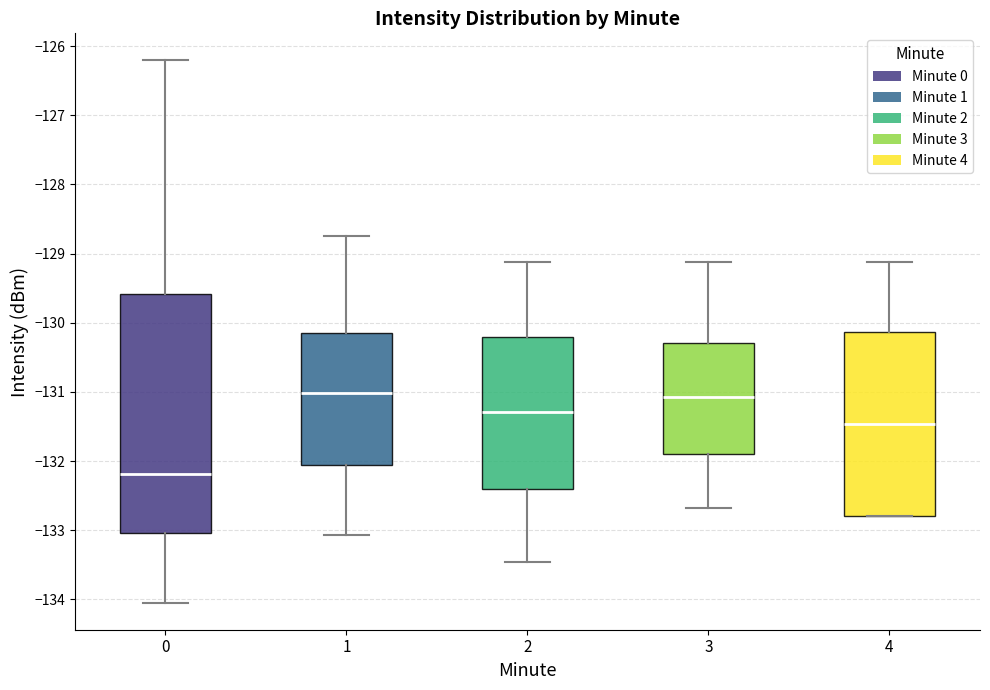

Reading left to right, read every box against the y-axis: the position of its median line, the range the box covers, and the ends of its whiskers. The values are not printed on the chart, so give them approximately, as read against the axis.

0: median -132.2, box -133.0 to -129.6, whiskers -134.0 to -126.2
1: median -131.0, box -132.1 to -130.1, whiskers -133.1 to -128.7
2: median -131.3, box -132.4 to -130.2, whiskers -133.5 to -129.1
3: median -131.1, box -131.9 to -130.3, whiskers -132.7 to -129.1
4: median -131.5, box -132.8 to -130.1, whiskers -132.8 to -129.1